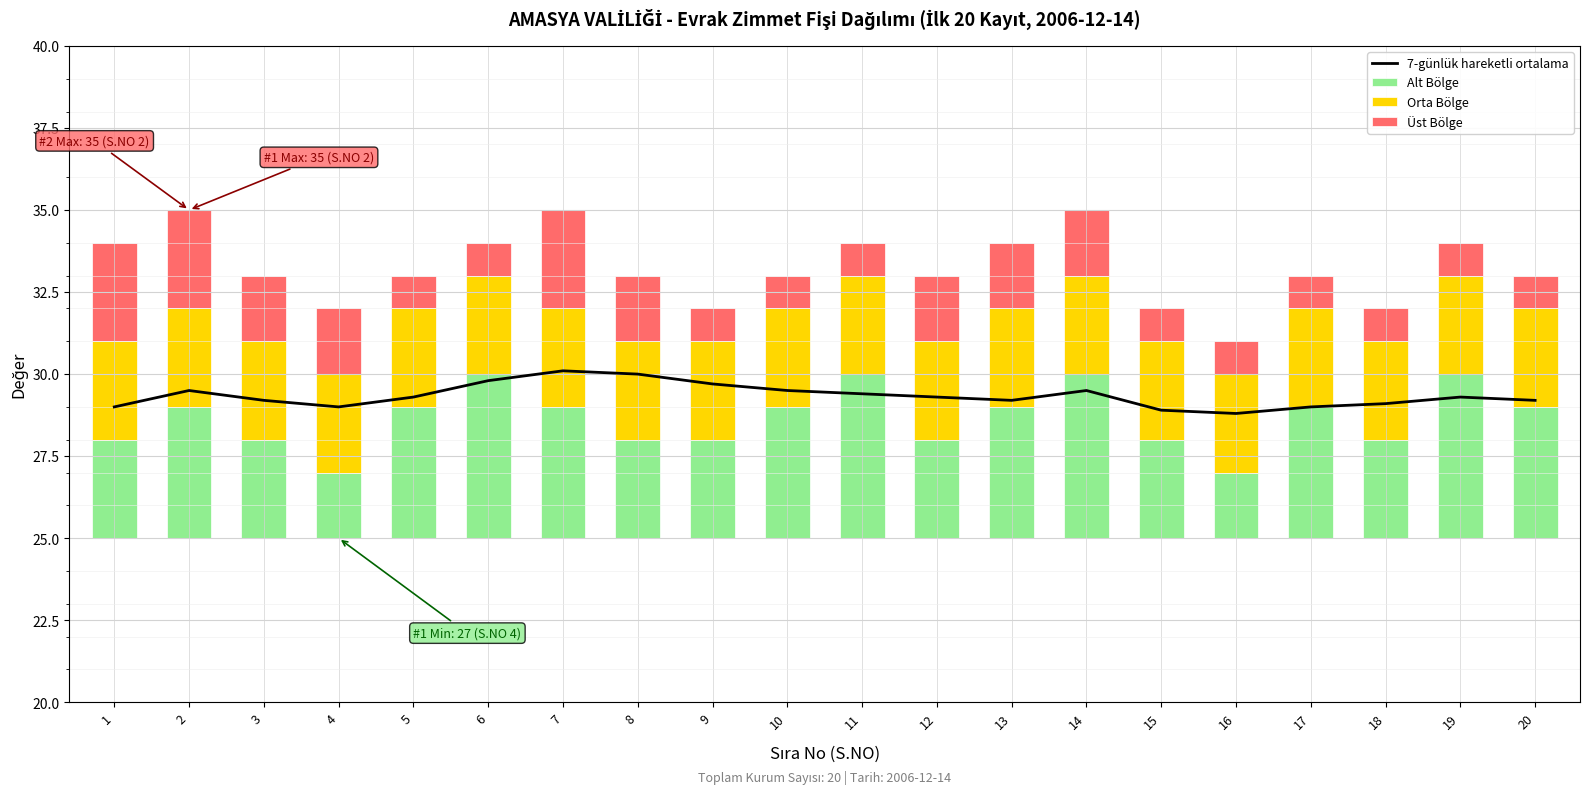

Count the number of categories in the chart.

20